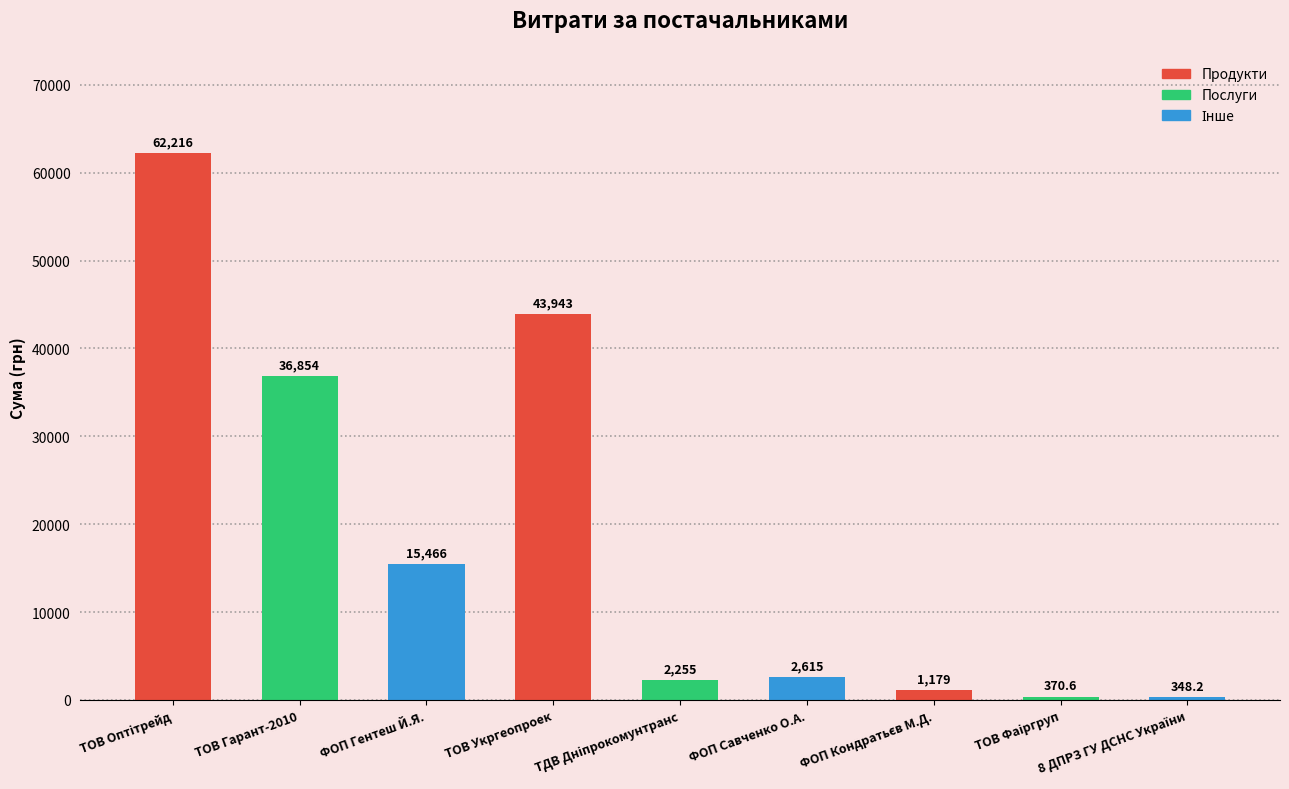

What is the approximate value at ФОП Гентеш Й.Я.?

15466.0